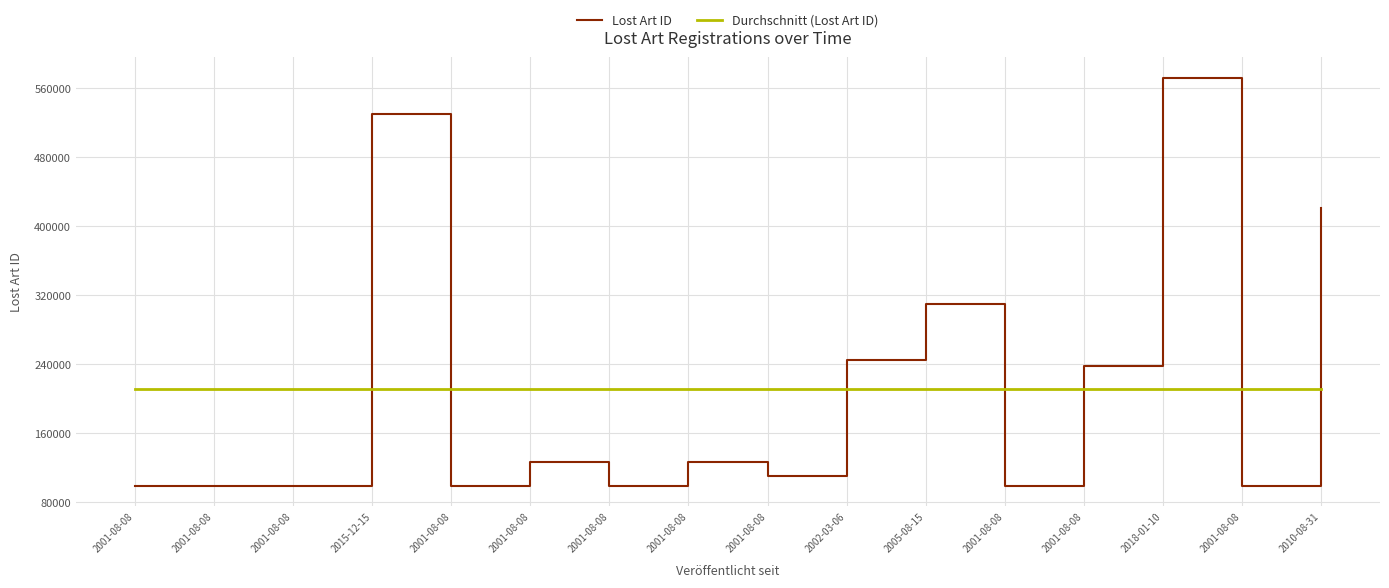

What is the smallest value displayed?

99024.0